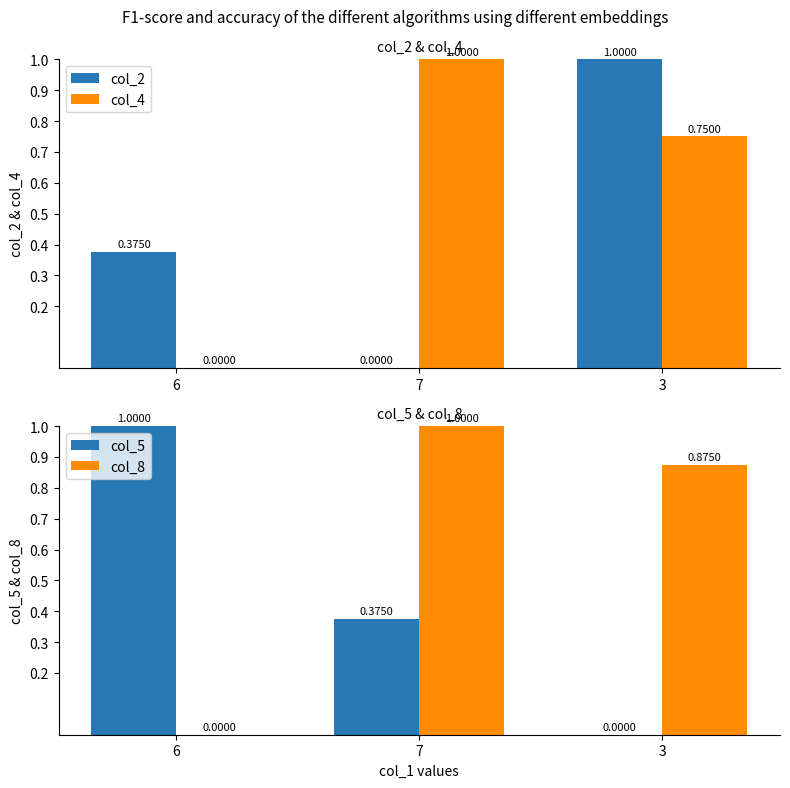

What is the sum of the col_5 values at 6 and 7?

1.4